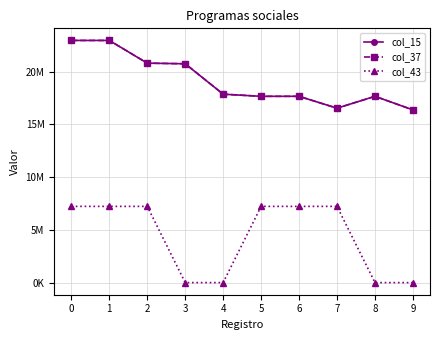

What is the value of the col_43 point at the 3rd from the left?

7230000